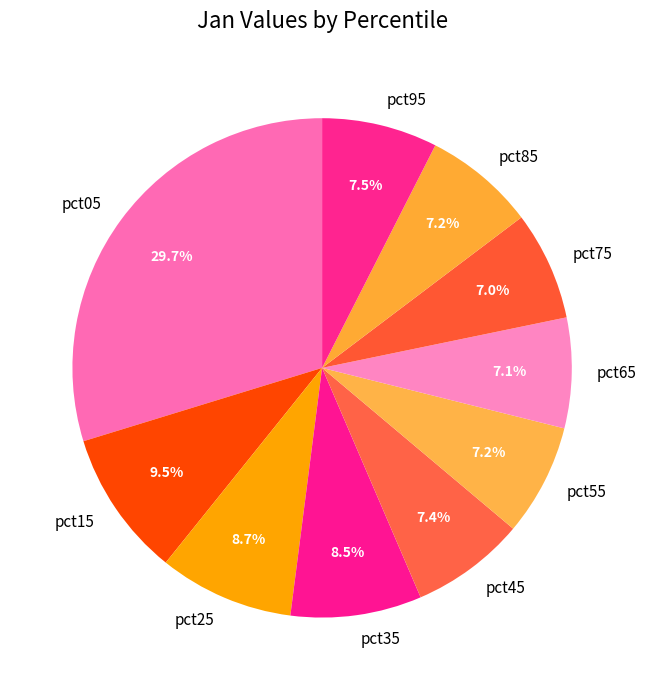

Does any single category account for the majority?

No